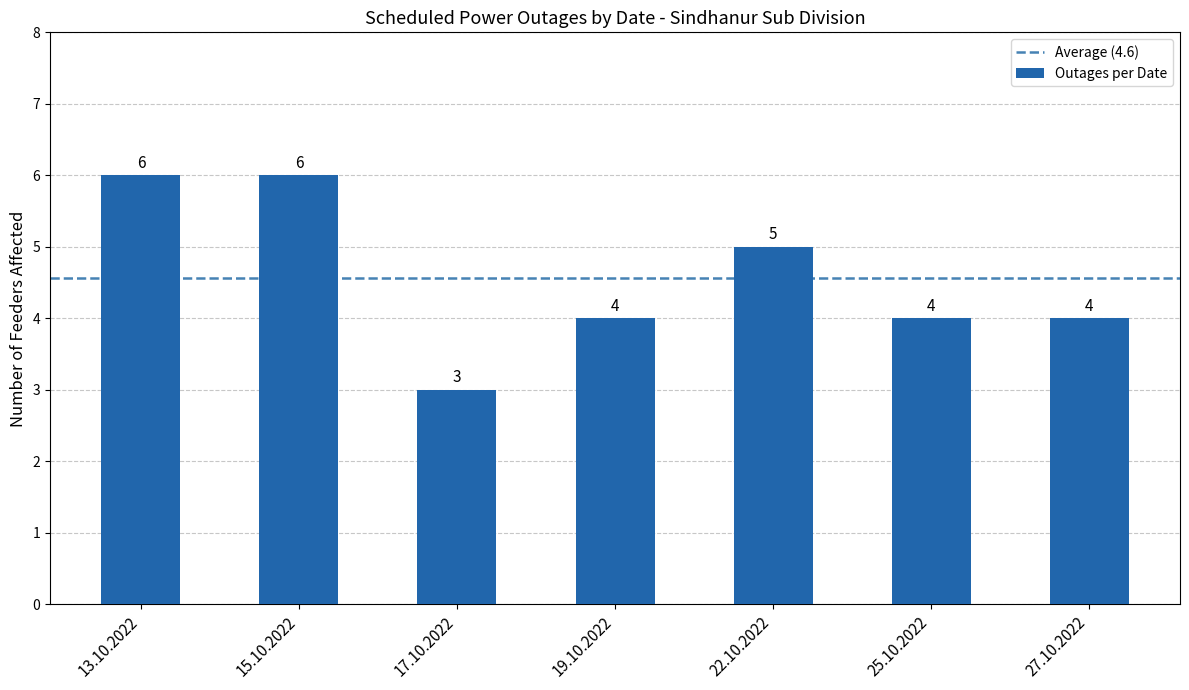

Does the chart contain any negative values?

No